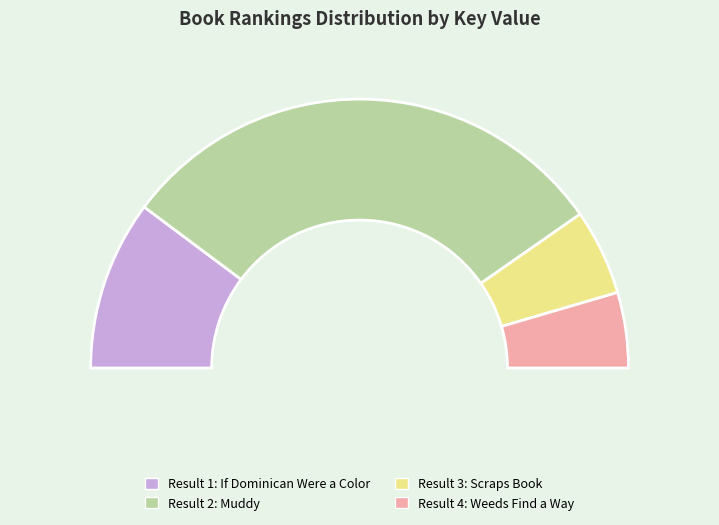

The Scraps Book slice represents 10% of the pie. True or false?

True